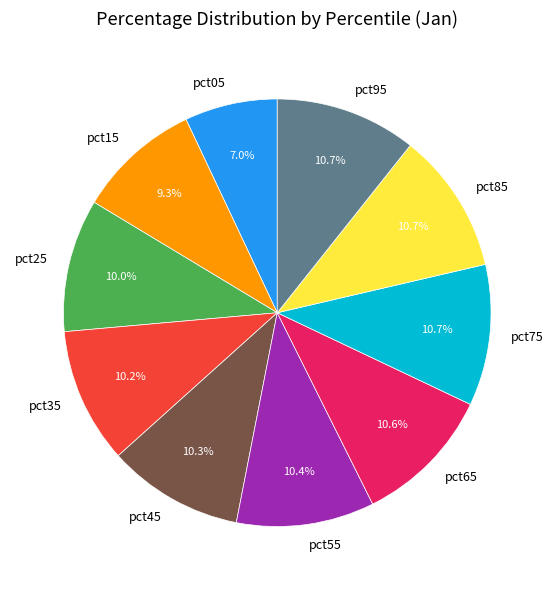

Is it true that pct75 is 1% of the pie?

False